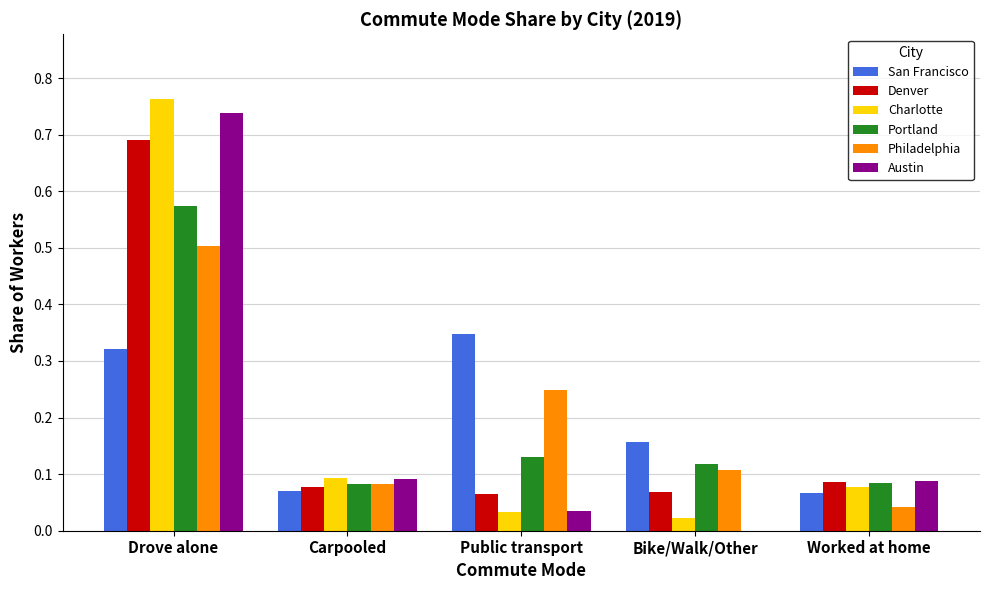

Which category has the highest value in the Charlotte series?

Drove alone